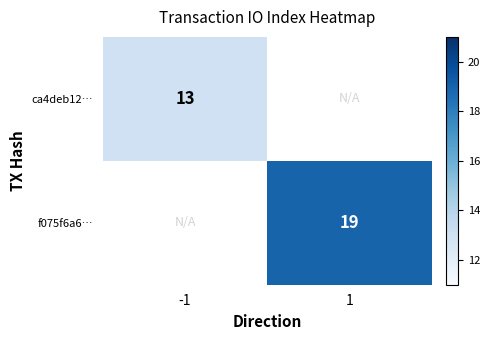

At how many categories does at least one series exceed 18?

1